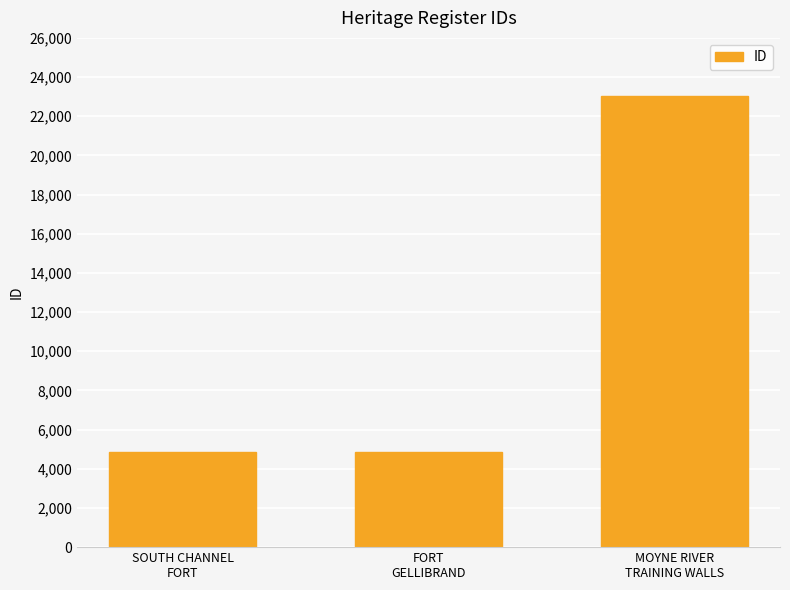

What is the value of the 3rd bar from the left?

23012